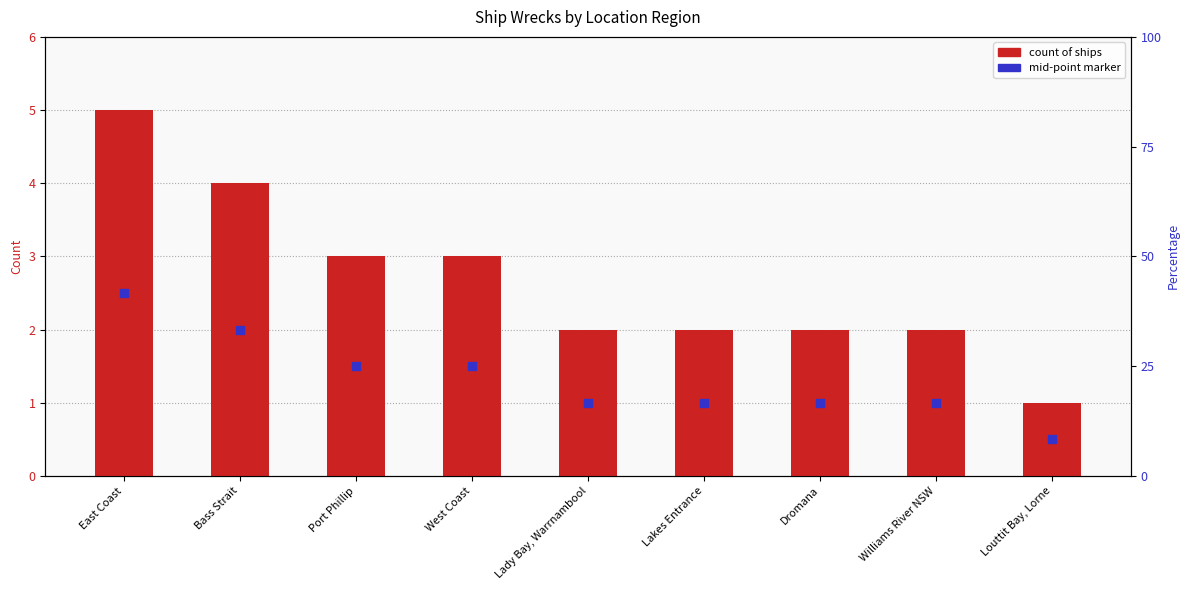

Approximately how many times larger is the value at Louttit Bay, Lorne compared to West Coast?

0.3